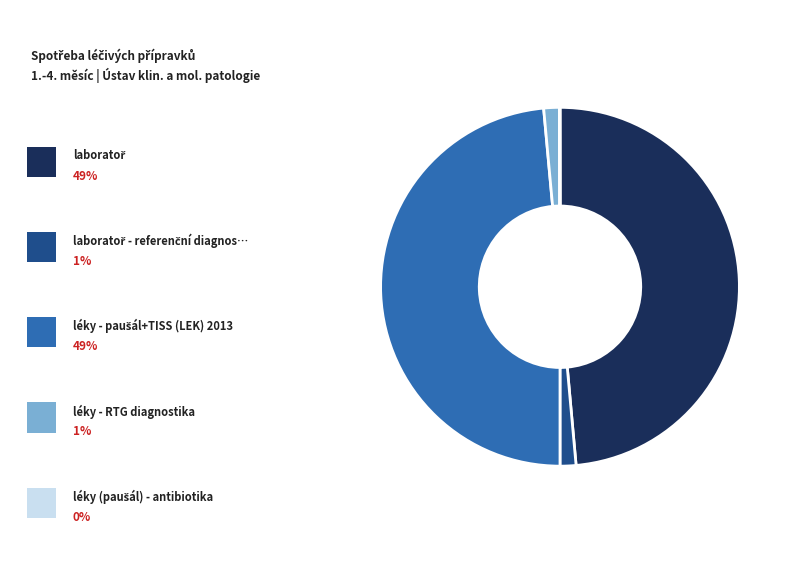

Does any single category account for the majority?

No